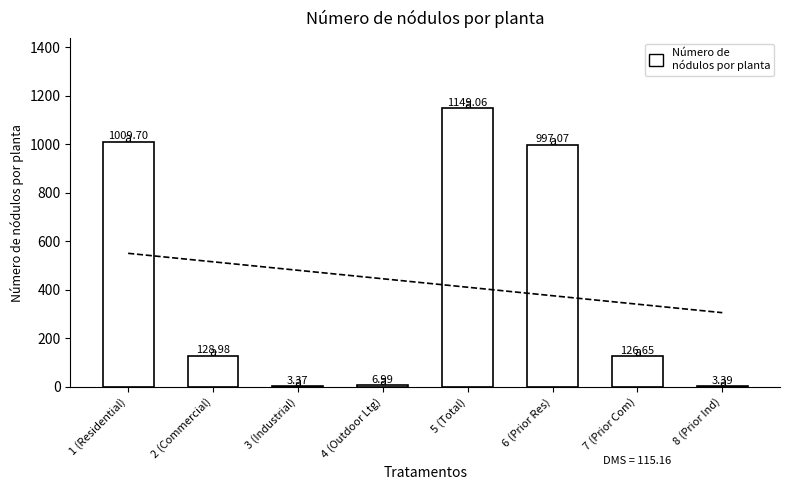

The value at 6 (Prior Res) is 1786.8. True or false?

False